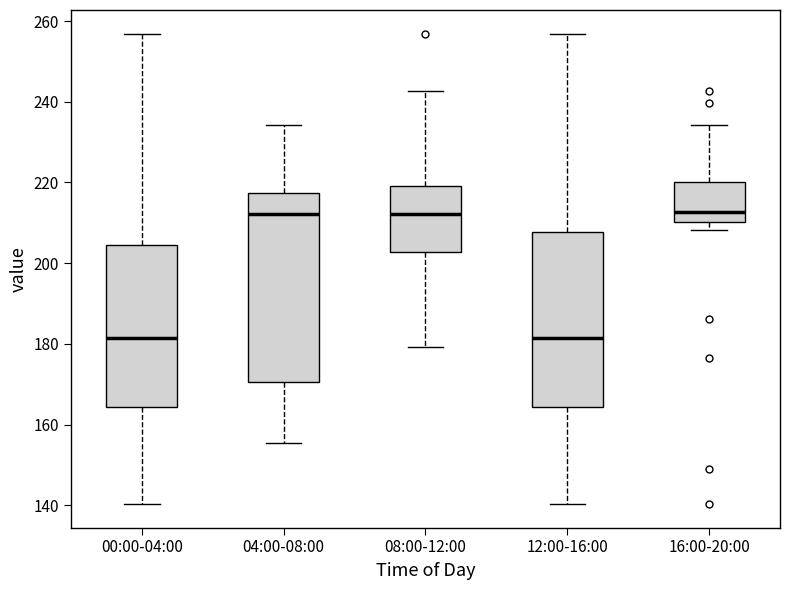

Reading left to right, transcribe this box plot: for each box, give where its median line is, the range the box spans, and where its two whiskers end, as read against the y-axis. The values are not printed on the chart, so give them approximately, as read against the axis.

00:00-04:00: median 182, box 164 to 204, whiskers 140 to 256
04:00-08:00: median 212, box 170 to 218, whiskers 156 to 234
08:00-12:00: median 212, box 202 to 220, whiskers 180 to 242
12:00-16:00: median 182, box 164 to 208, whiskers 140 to 256
16:00-20:00: median 212, box 210 to 220, whiskers 208 to 234